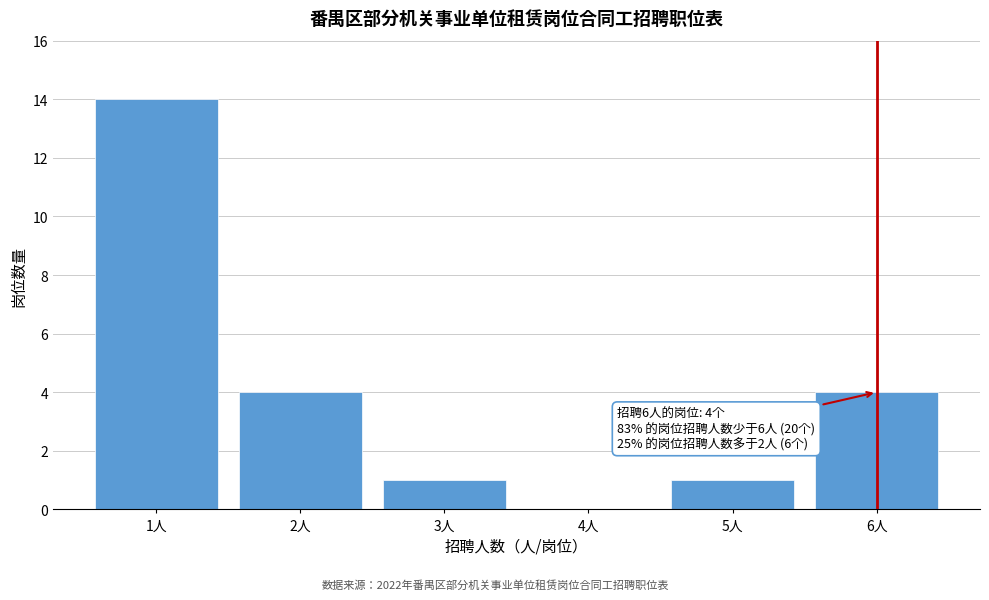

Reading right to left, list all the values displayed in this chart.

6人=4	5人=1	4人=0	3人=1	2人=4	1人=14